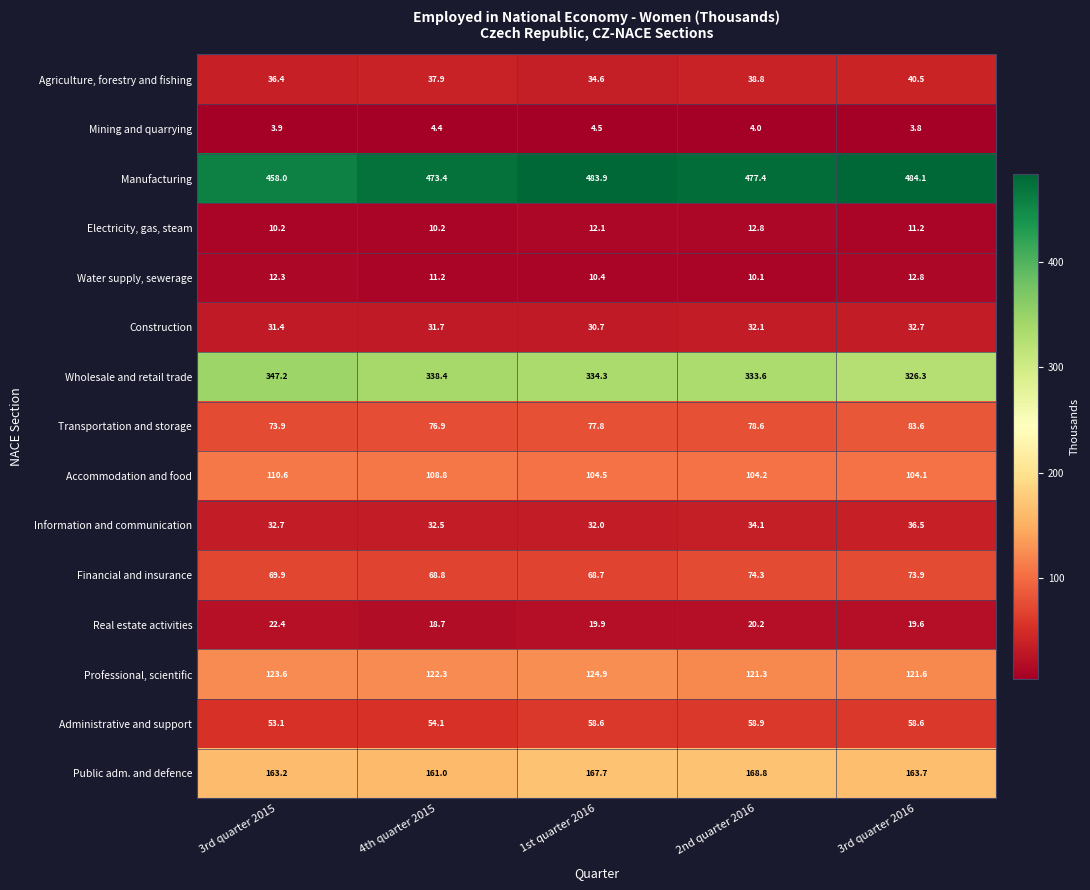

Where is Real estate activities nearest to the value 20?

1st quarter 2016